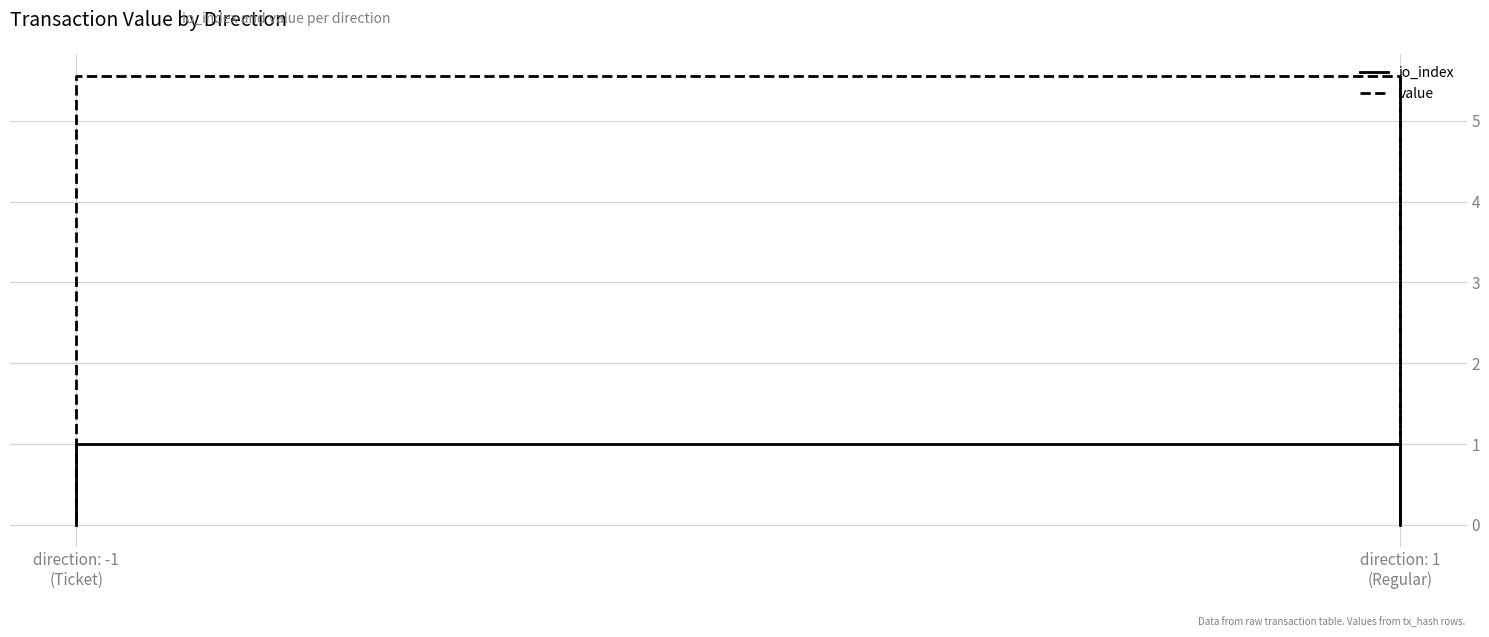

Which category has the highest value in the value series?

direction: -1 (Ticket)